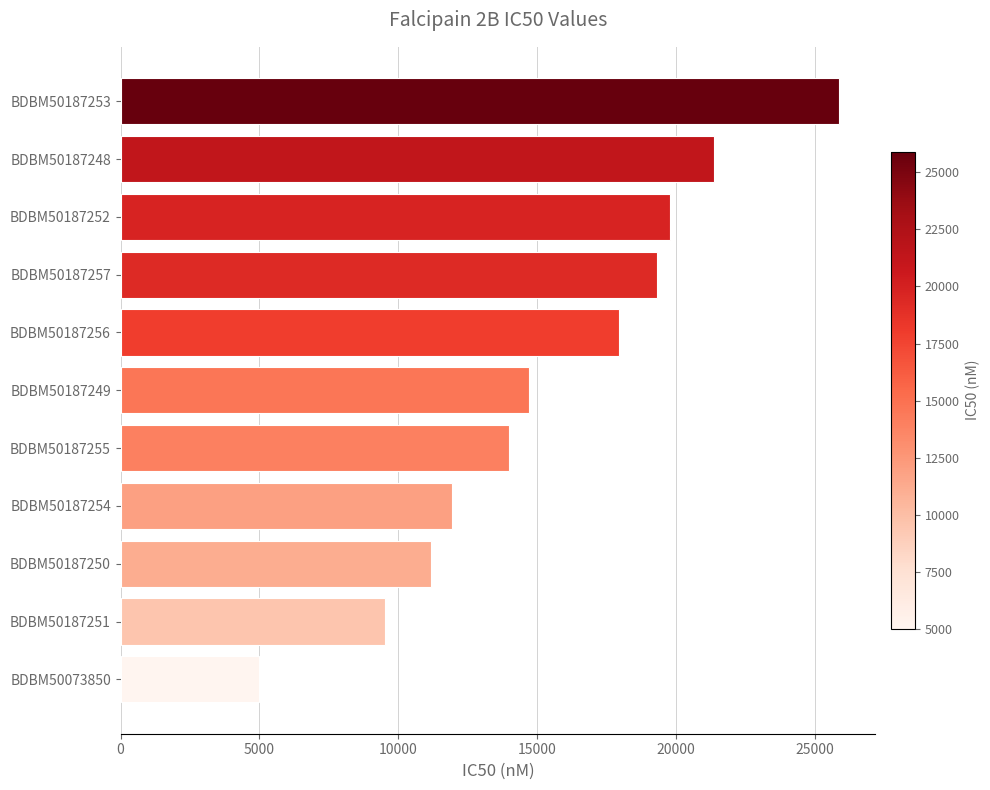

How many values are below 14700?

5